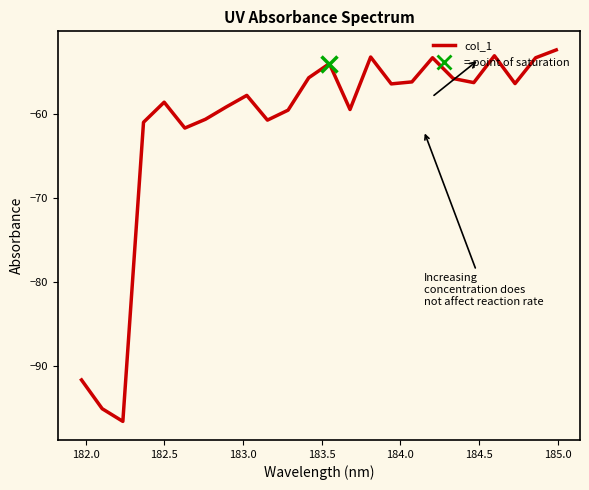

What is the difference between the maximum and minimum values?

44.3